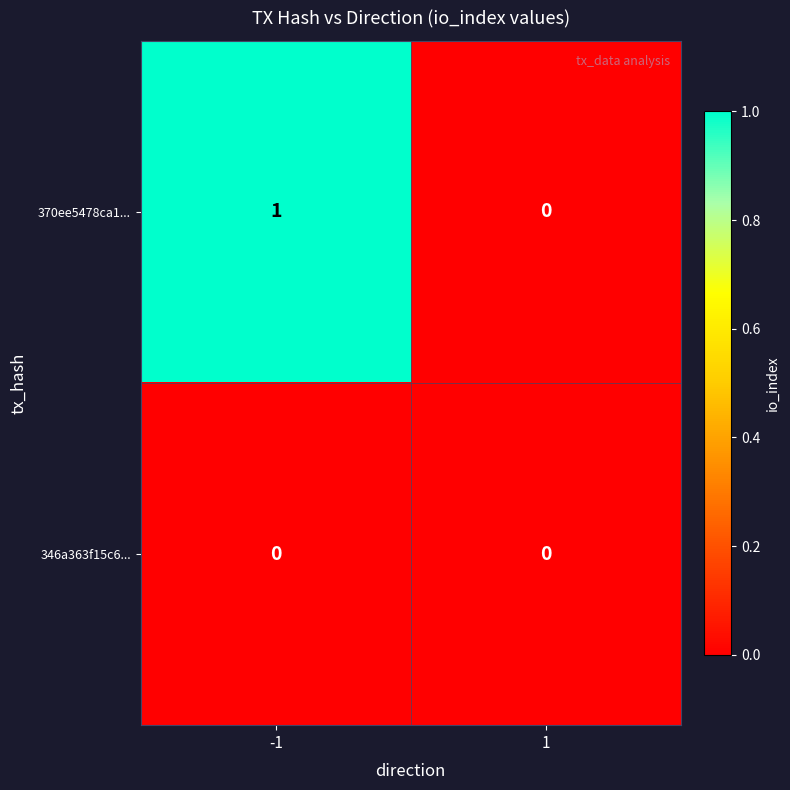

Reading left to right, transcribe all the data shown in this chart.

370ee5478ca1...: 1	0
346a363f15c6...: 0	0